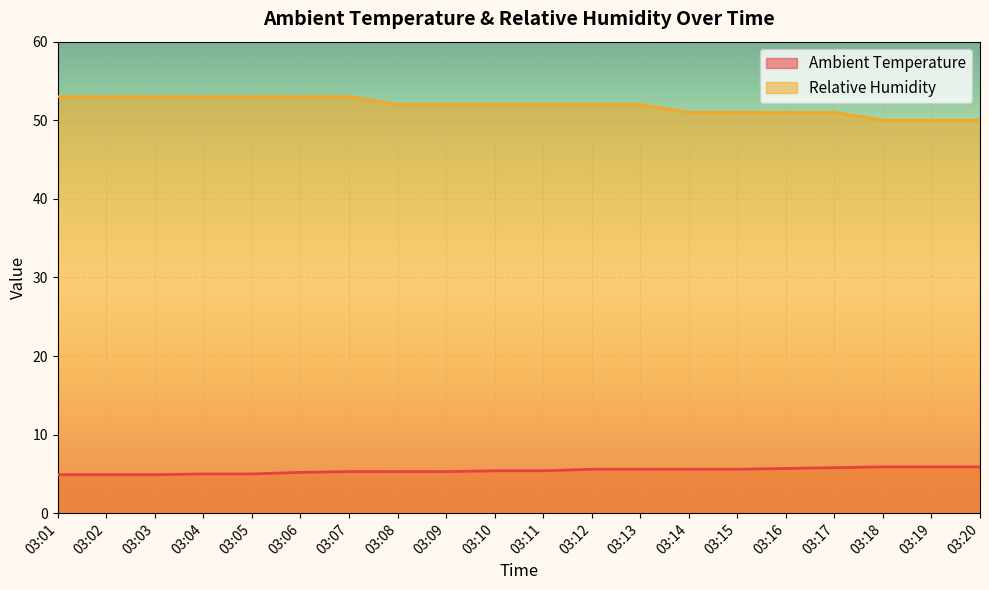

What is the total value across all series at 03:11?

57.4